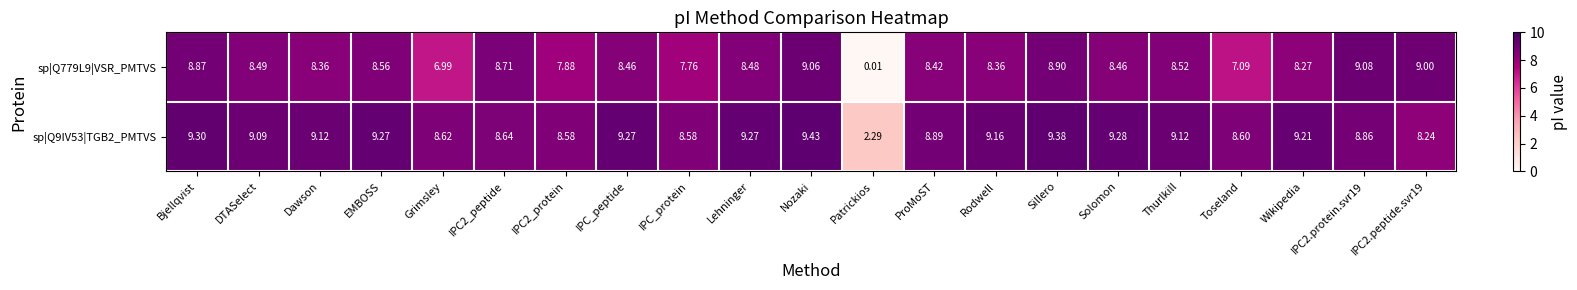

At which label does sp|Q779L9|VSR_PMTVS first exceed 8?

Bjellqvist